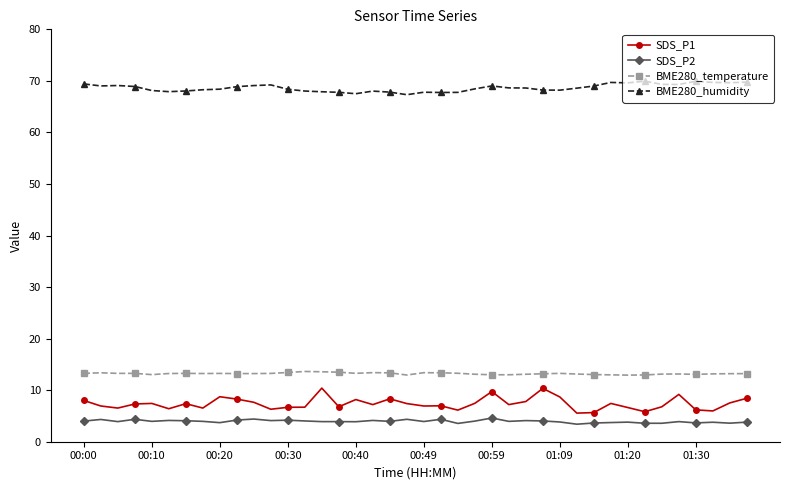

What are all the series names shown in the legend?

SDS_P1, SDS_P2, BME280_temperature, BME280_humidity